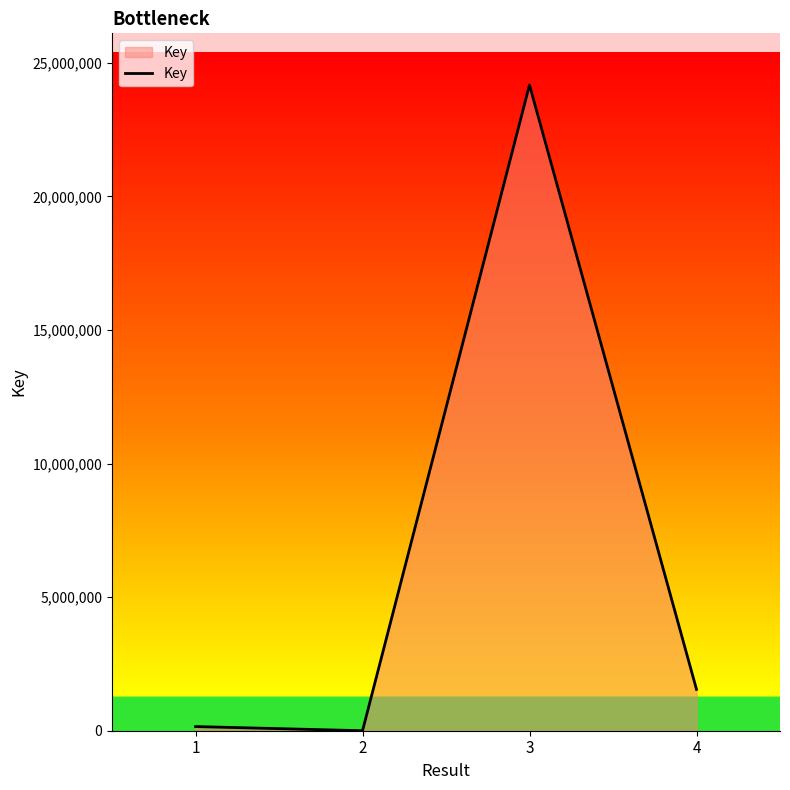

What is the smallest value displayed?

31